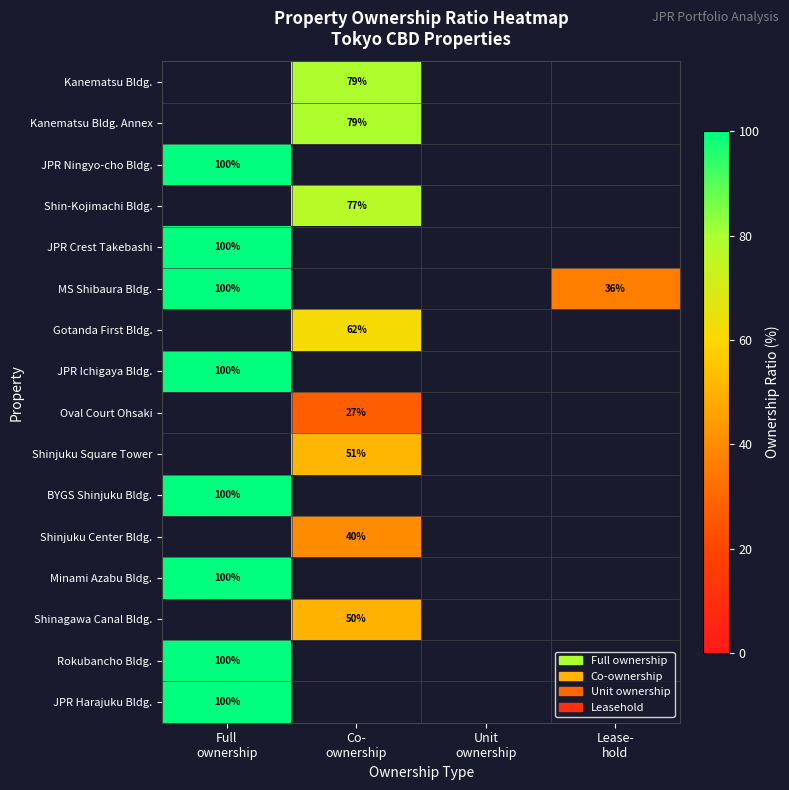

How many series are shown in this chart?

16